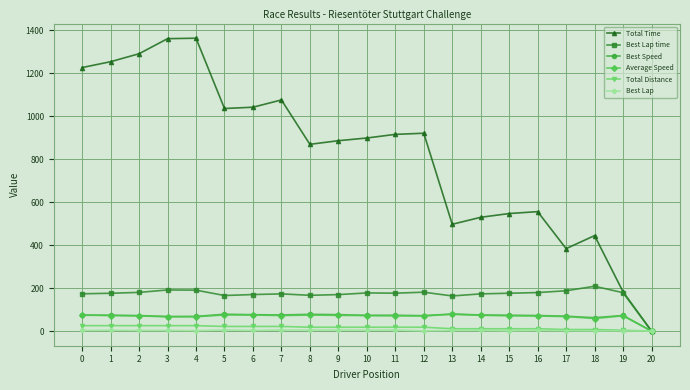

Which series has the largest range (max minus min)?

Total Time